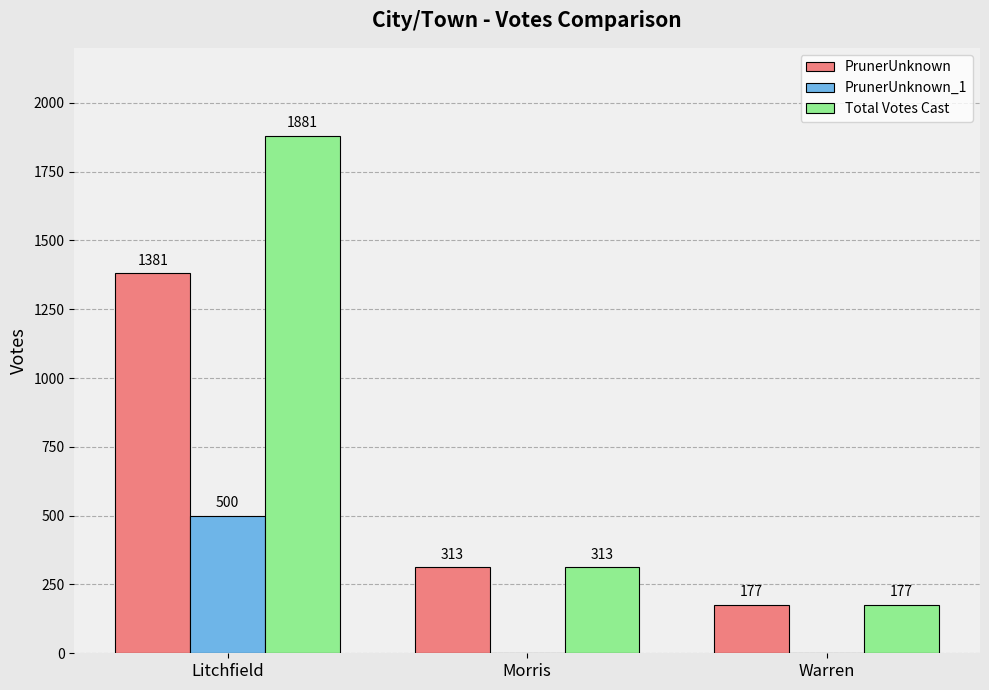

At which label is PrunerUnknown closest to 779?

Morris